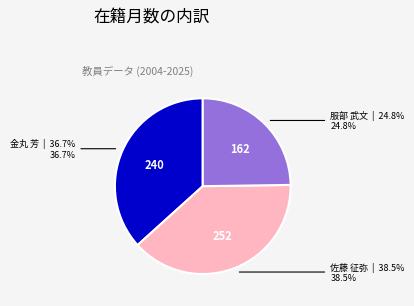

Approximately how many times larger is the value at 佐藤 征弥 compared to 服部 武文?

1.6